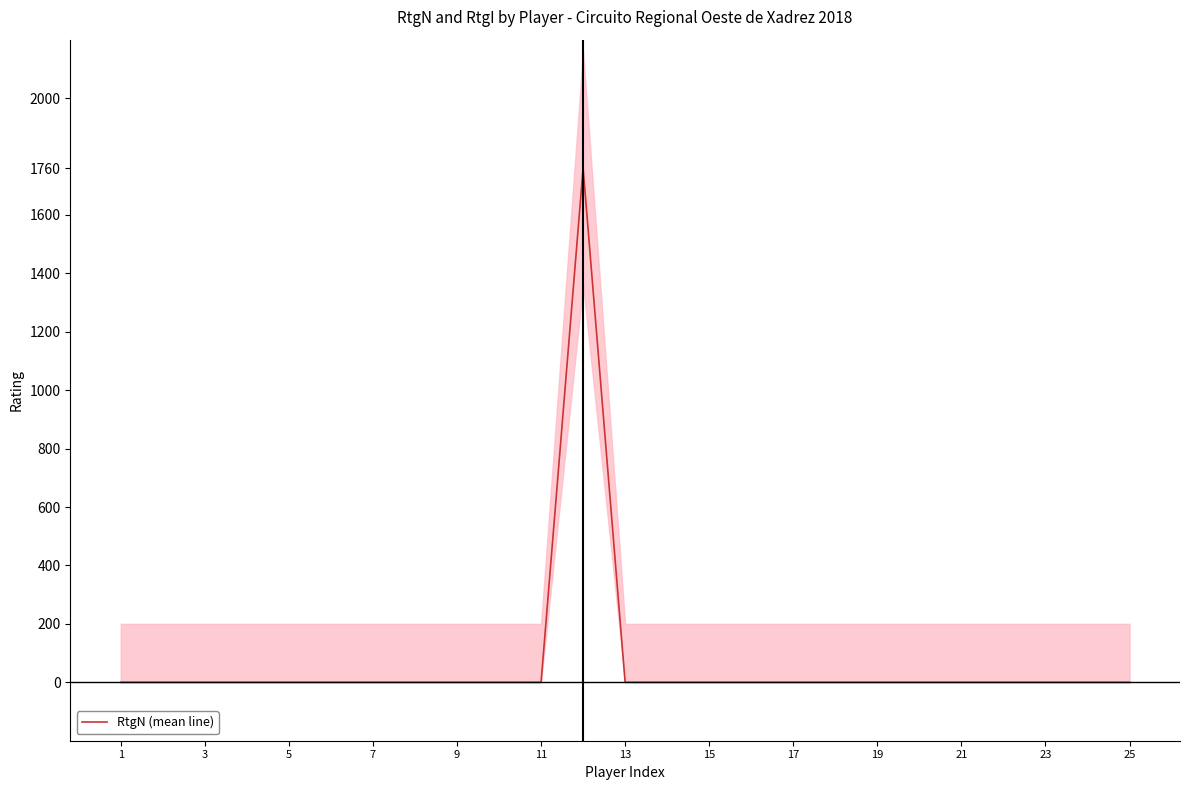

The value of RtgN (mean line) at 21 is -530. True or false?

False